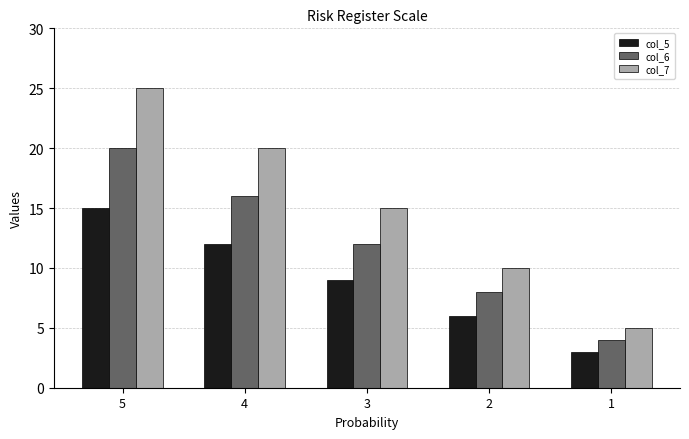

What is the difference between the maximum and minimum values in the col_5 series?

12